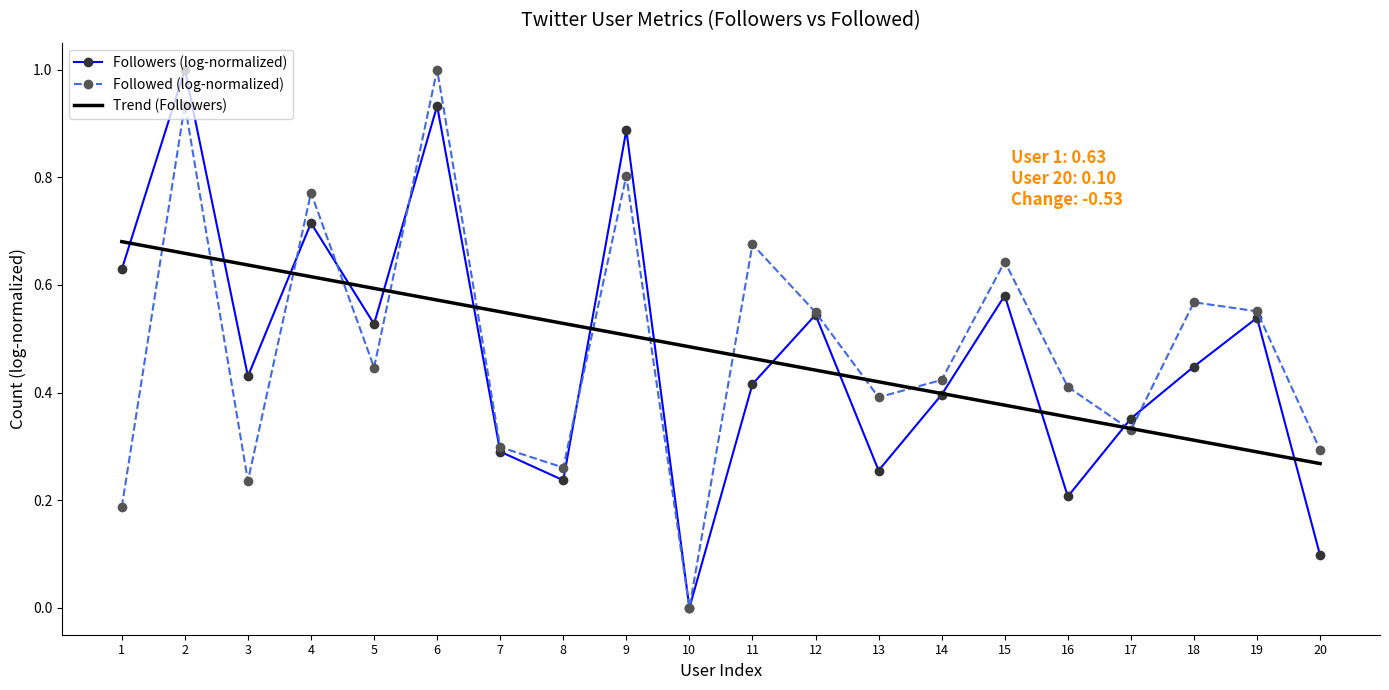

At which label is Trend (Followers) closest to 0?

20